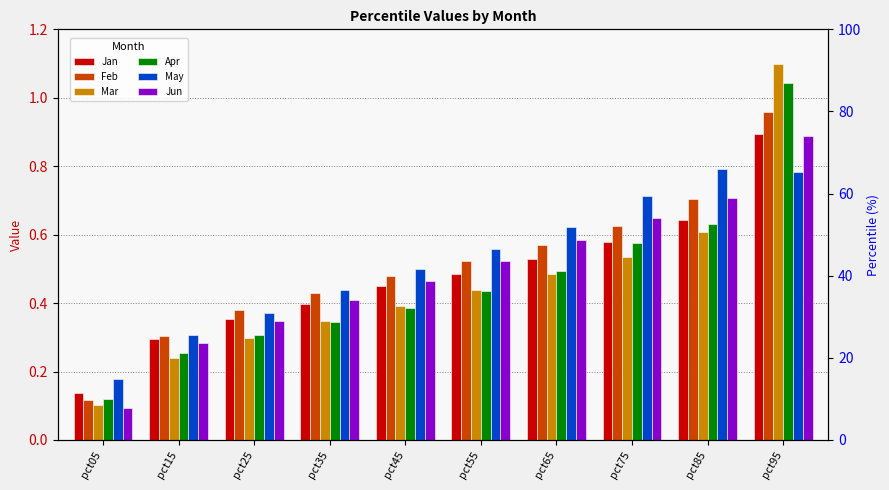

Which series has the widest spread of values?

Mar